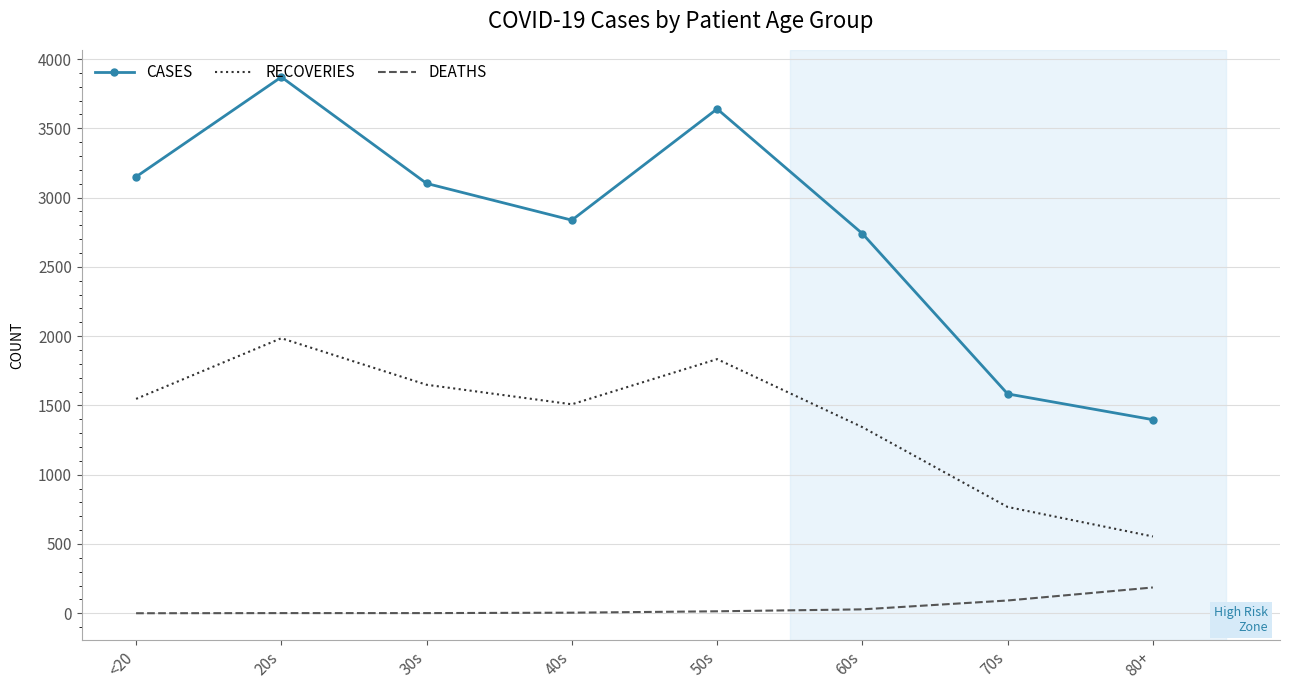

What is the difference between the DEATHS values at 70s and 60s?

64